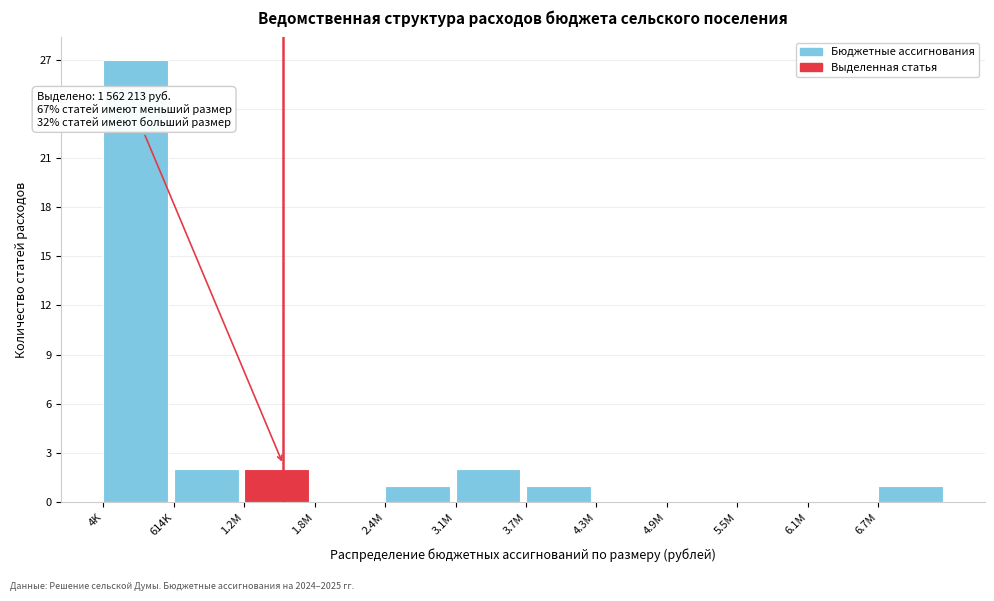

Reading right to left, what are all the values shown in this chart?

6.7M=1	6.1M=0	5.5M=0	4.9M=0	4.3M=0	3.7M=1	3.1M=2	2.4M=1	1.8M=0	1.2M=2	614K=2	4K=27